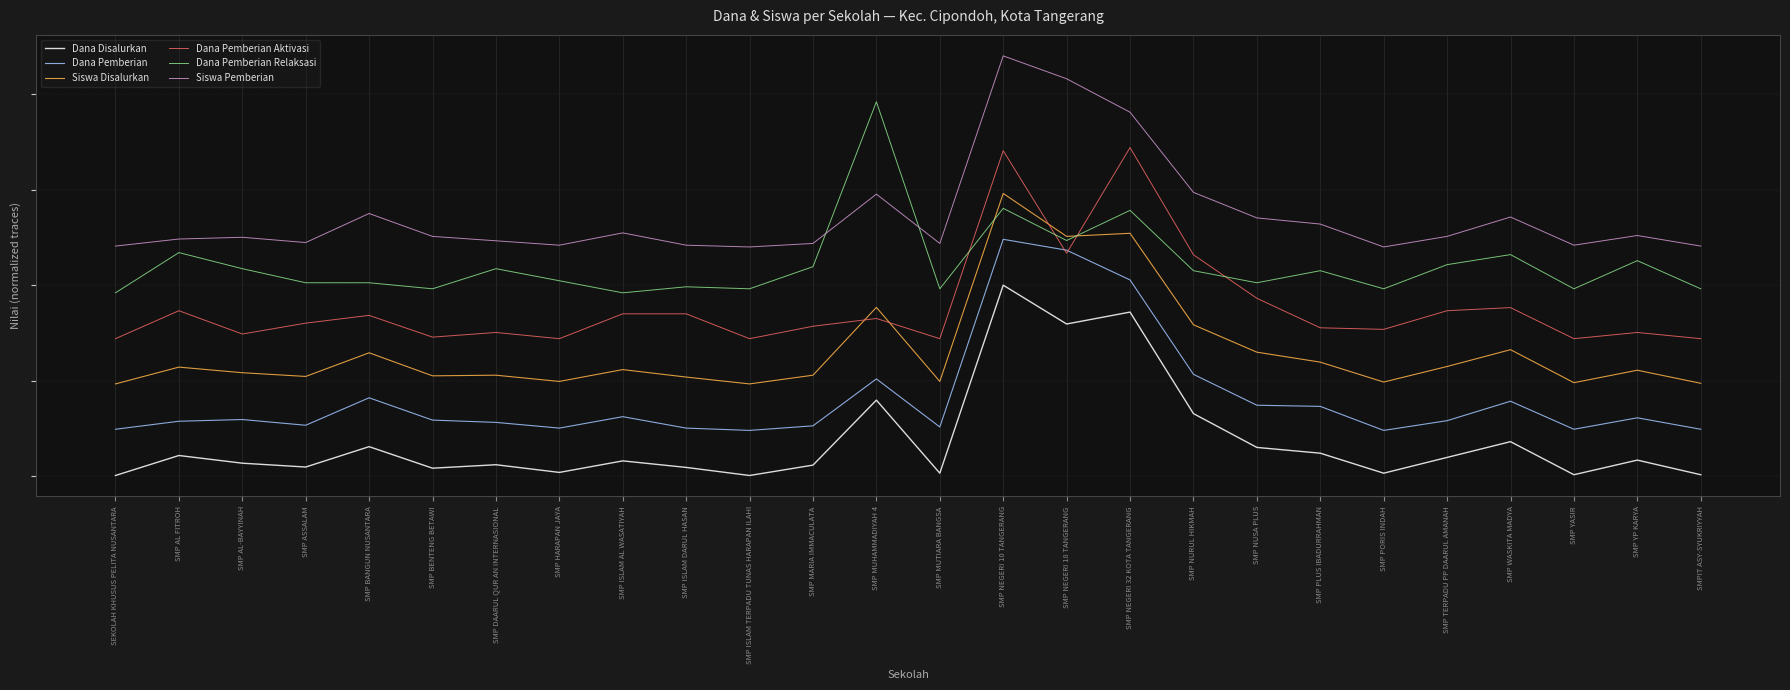

At which label does Dana Pemberian Relaksasi reach its peak?

SMP MUHAMMADIYAH 4